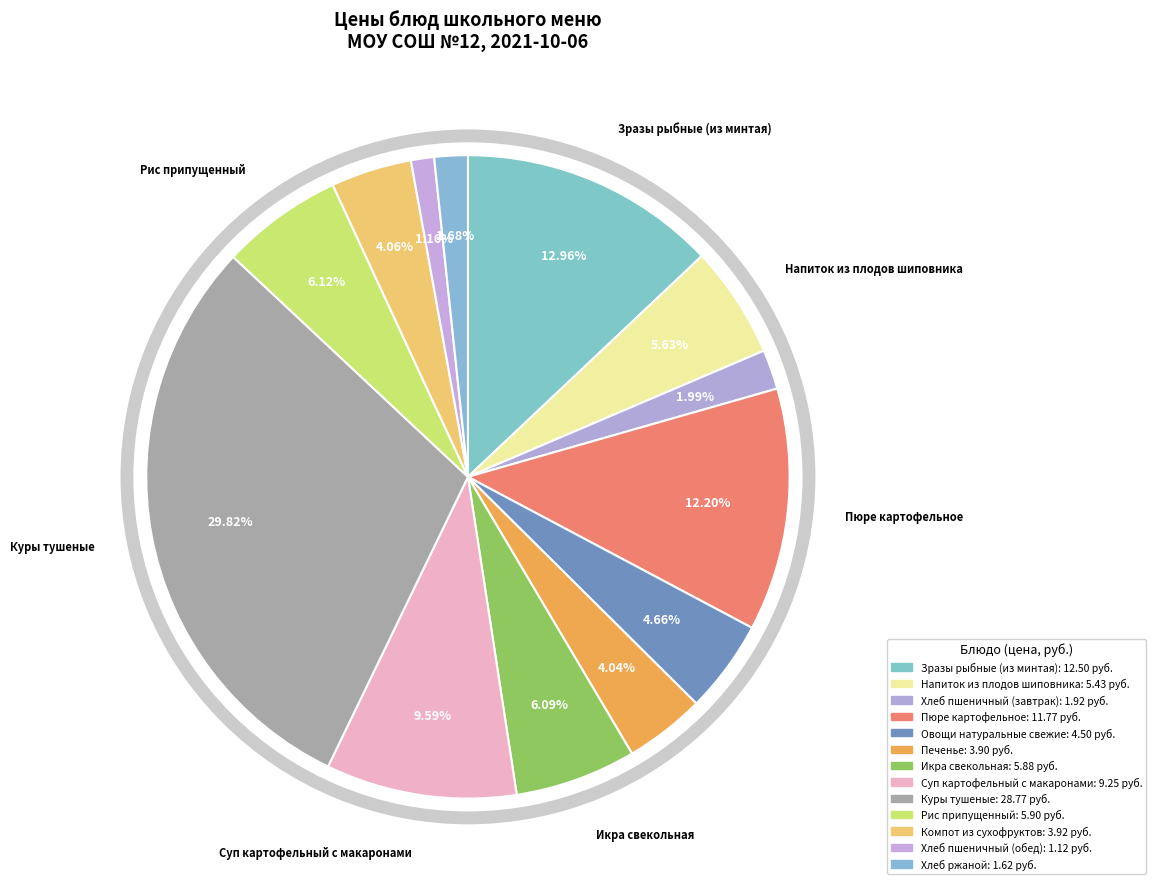

Does Хлеб пшеничный (обед) account for over 50% of the chart?

No